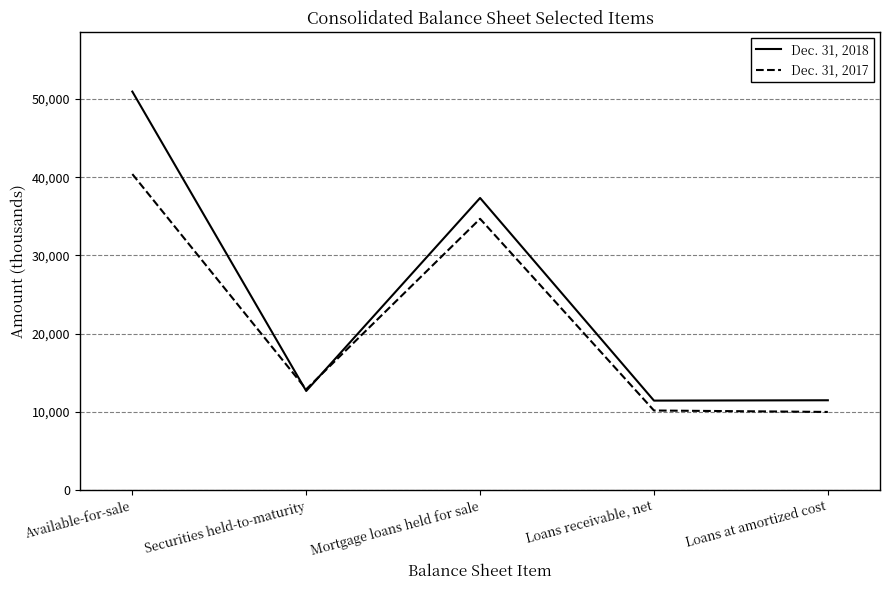

What position from the left is Loans at amortized cost?

5